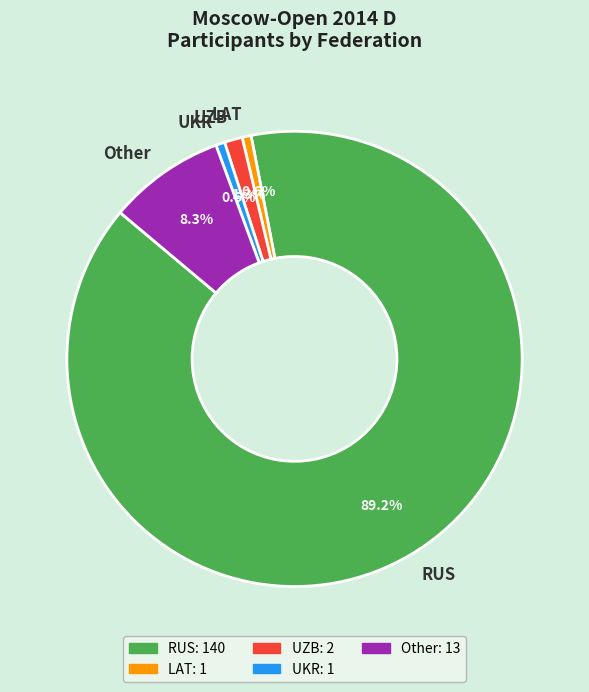

To the nearest percent, what is the combined percentage of UKR and Other?

9%